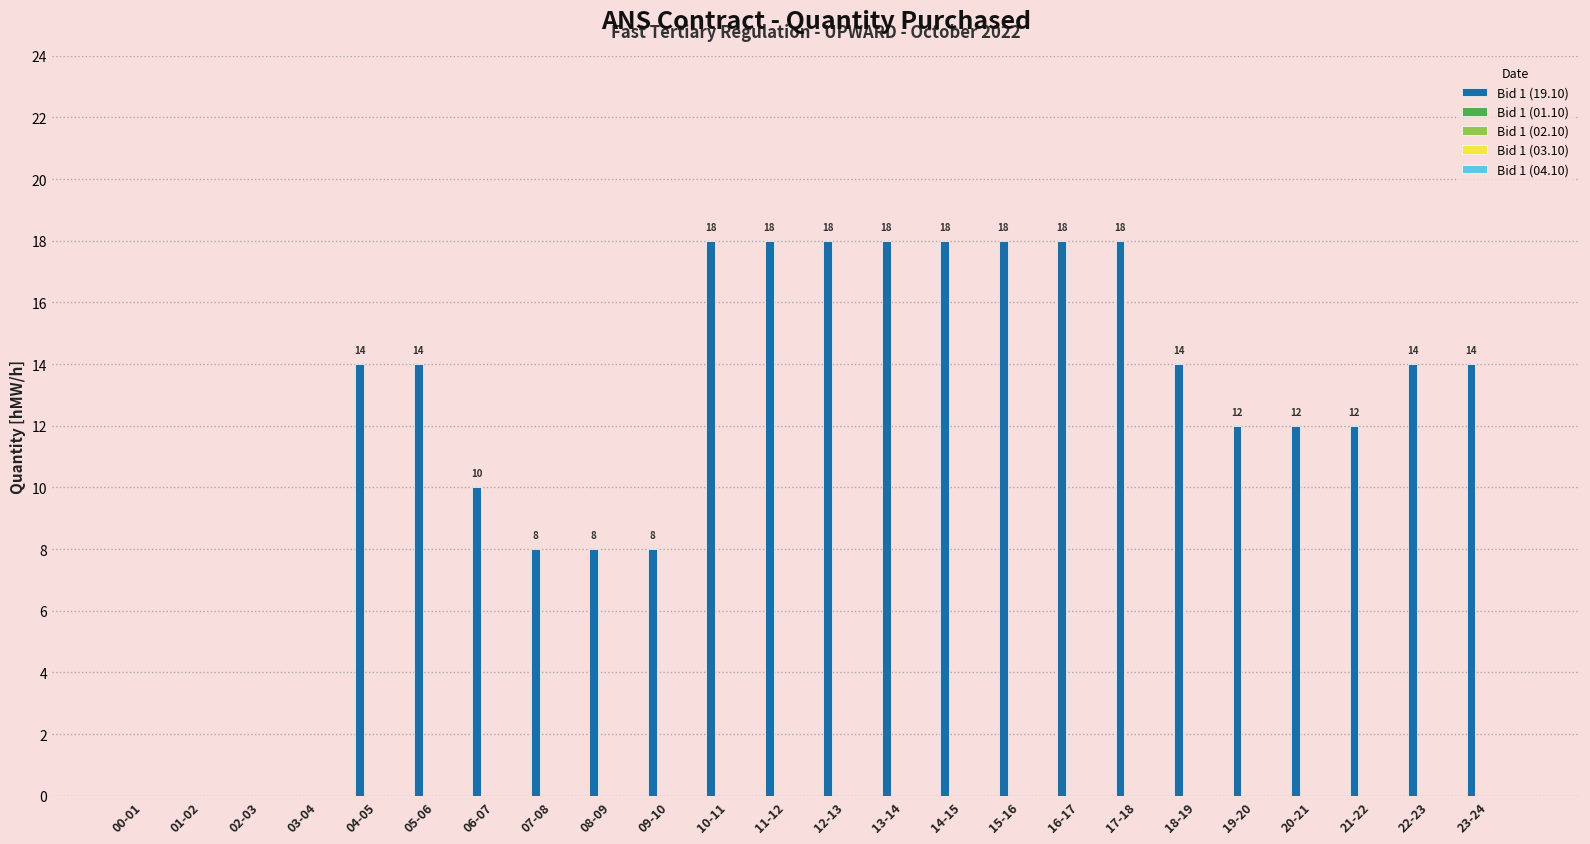

What is the greatest value displayed?

18